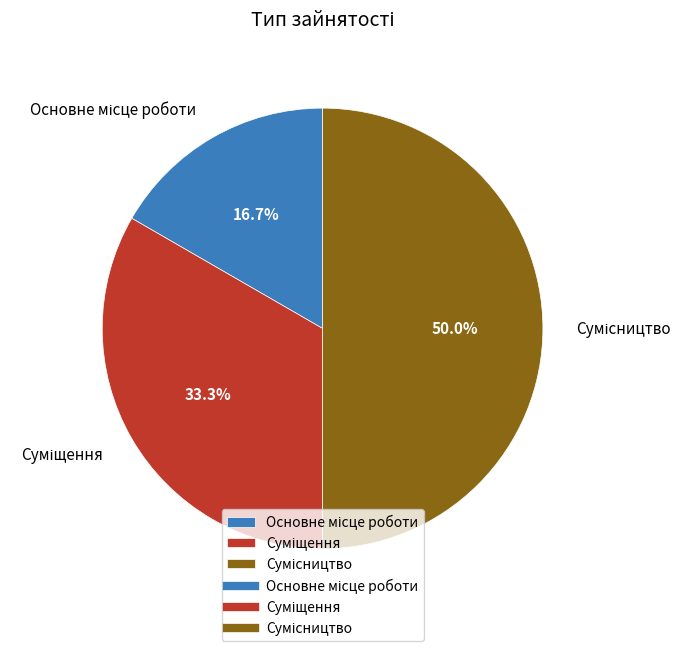

How many segments does this pie chart have?

3